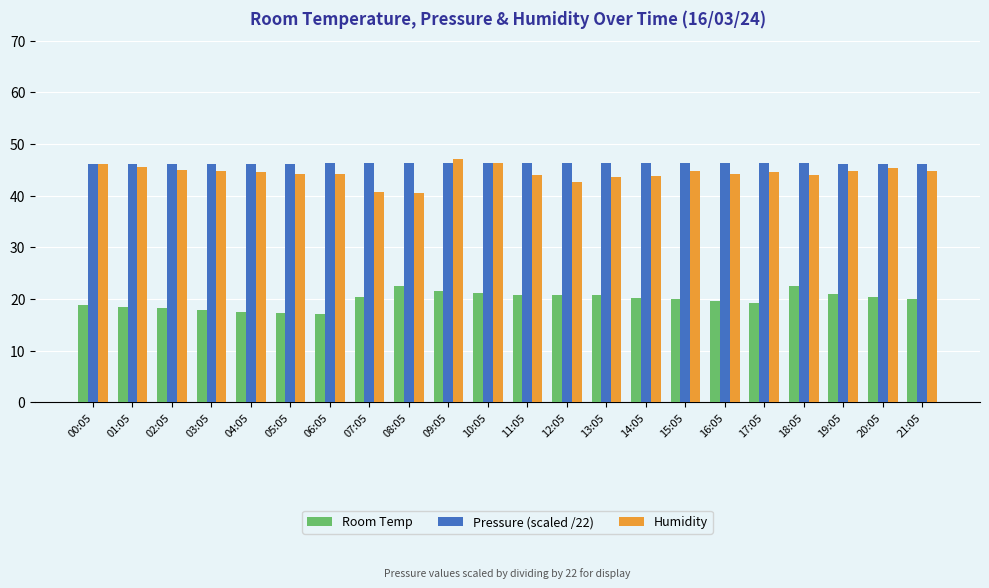

How many bars are there in total?

66